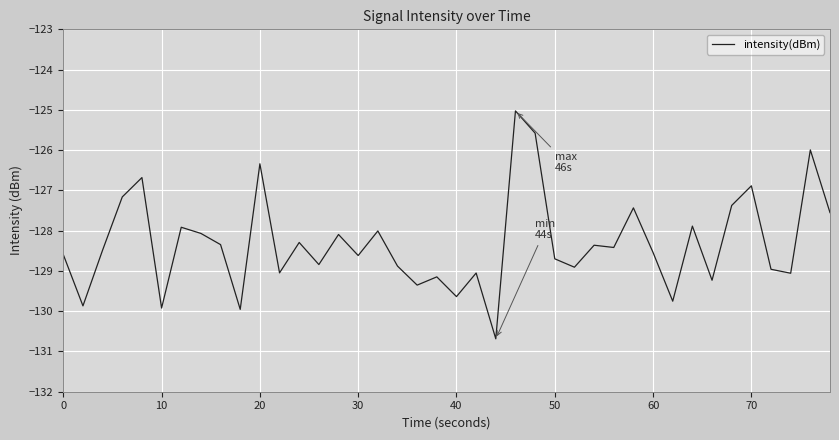

What is the average value?

-128.3